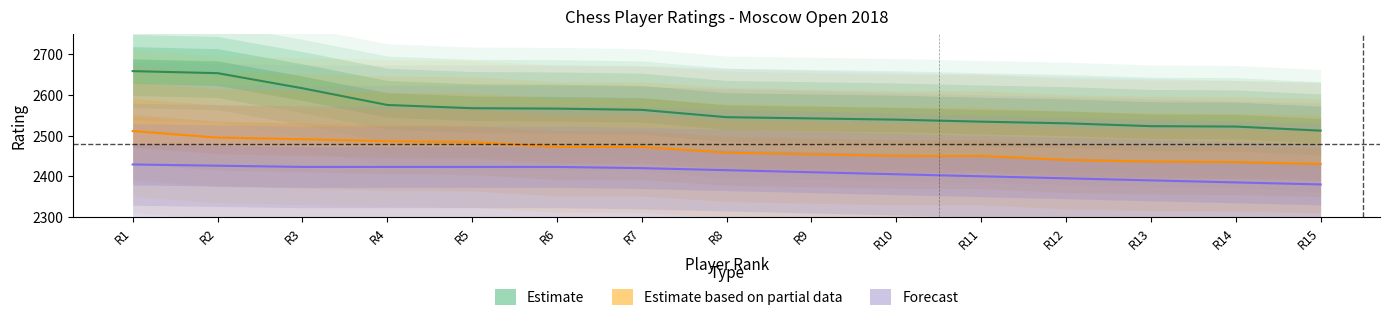

What is the total value across all series at R11?

7384